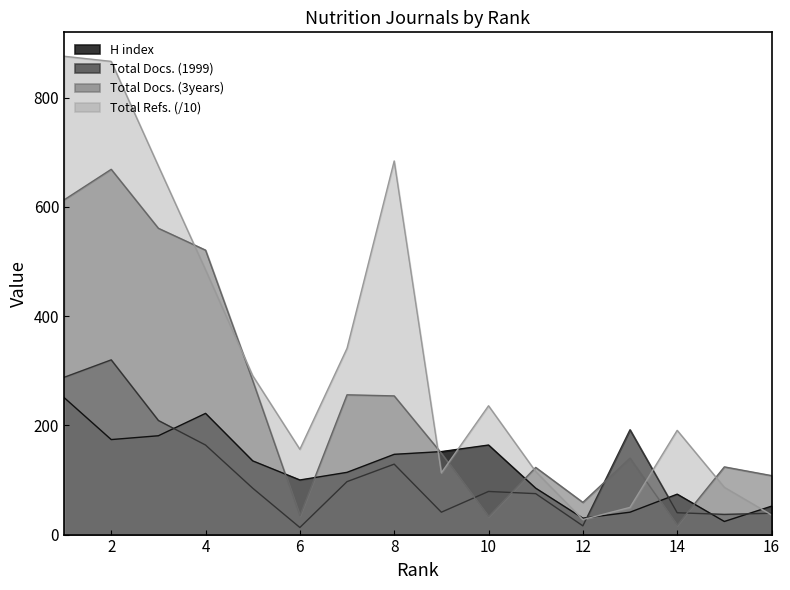

How many interior local peaks does the H index series have?

3